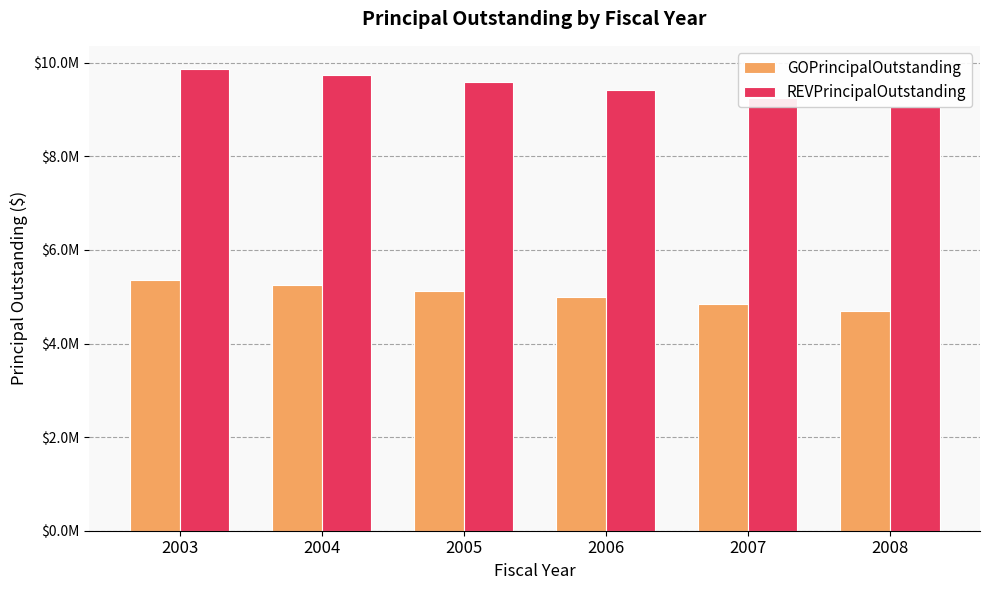

What is the greatest value displayed?

9870000